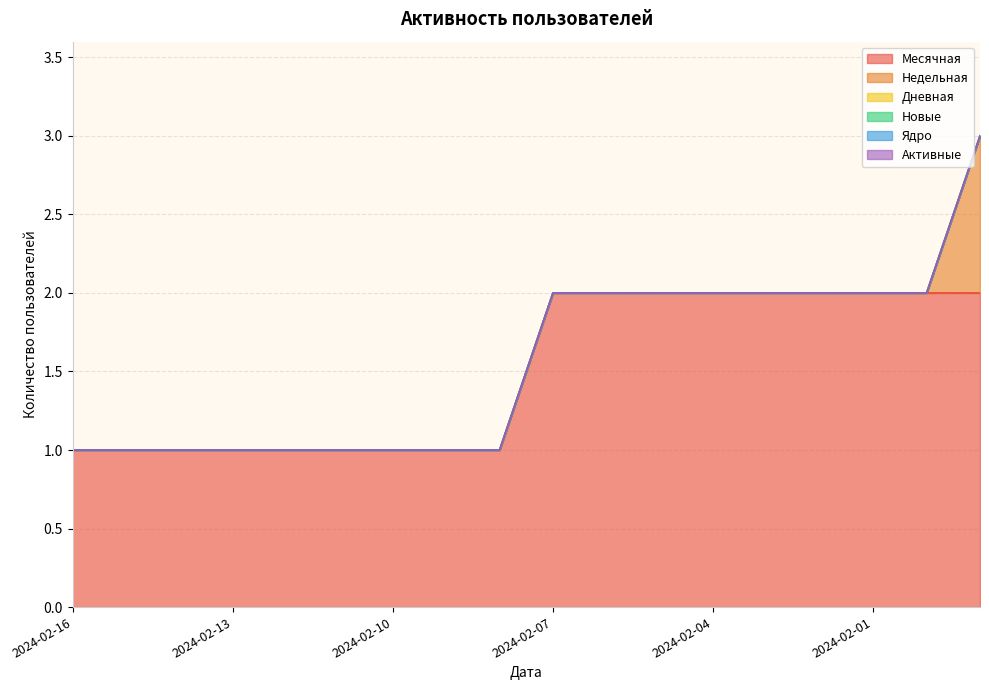

Reading right to left, transcribe all the data shown in this chart.

Месячная: 2	2	2	2	2	2	2	2	2	1	1	1	1	1	1	1	1	1
Недельная: 1	0	0	0	0	0	0	0	0	0	0	0	0	0	0	0	0	0
Дневная: 0	0	0	0	0	0	0	0	0	0	0	0	0	0	0	0	0	0
Новые: 0	0	0	0	0	0	0	0	0	0	0	0	0	0	0	0	0	0
Ядро: 0	0	0	0	0	0	0	0	0	0	0	0	0	0	0	0	0	0
Активные: 0	0	0	0	0	0	0	0	0	0	0	0	0	0	0	0	0	0